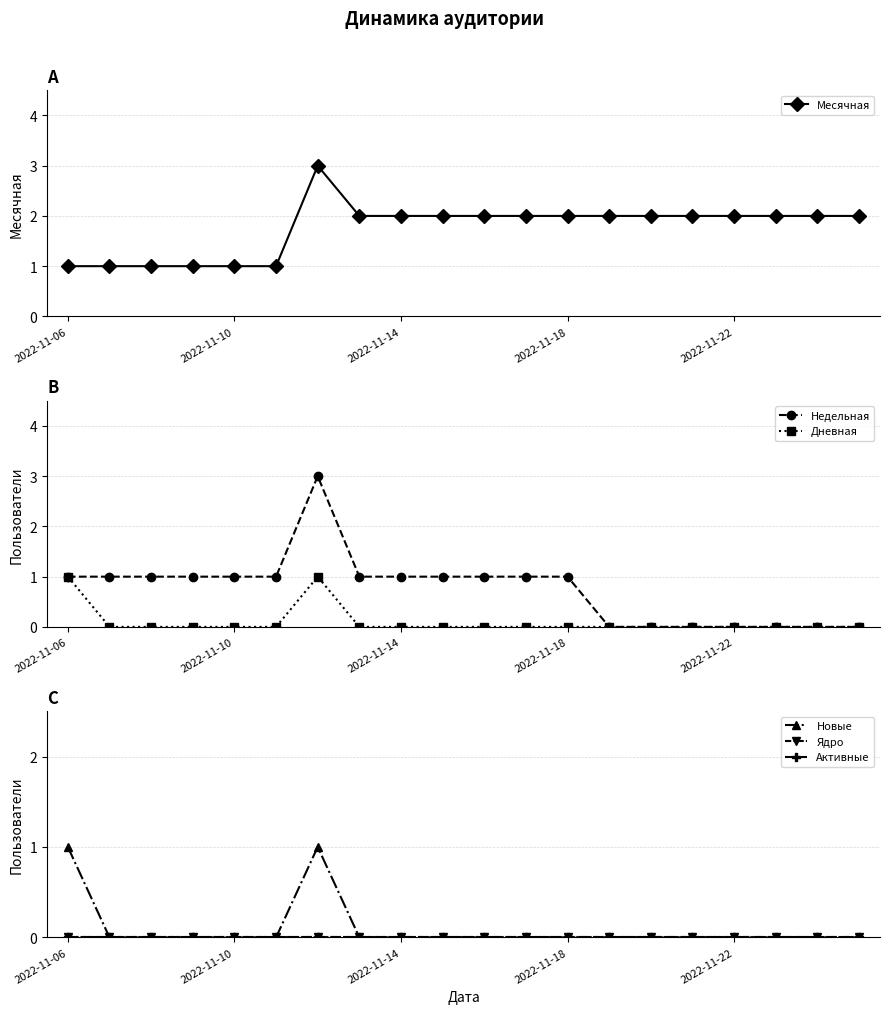

The value of Новые at 18 is -1. True or false?

False